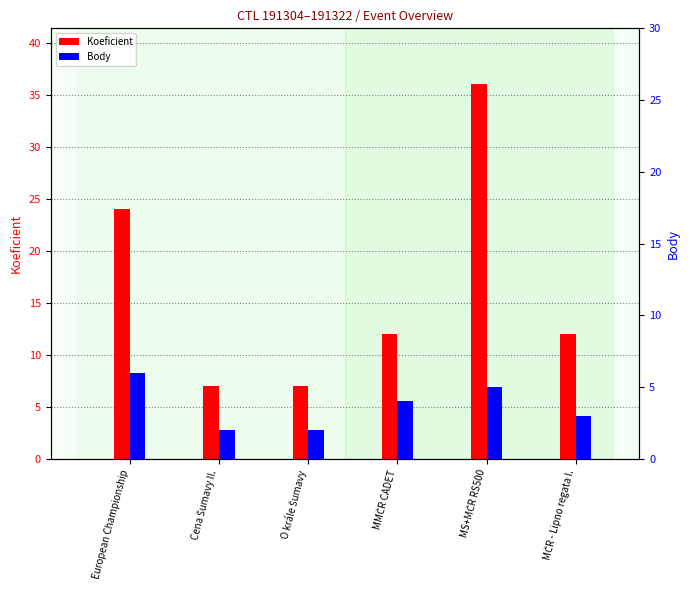

What is the sum of all Body values?

22